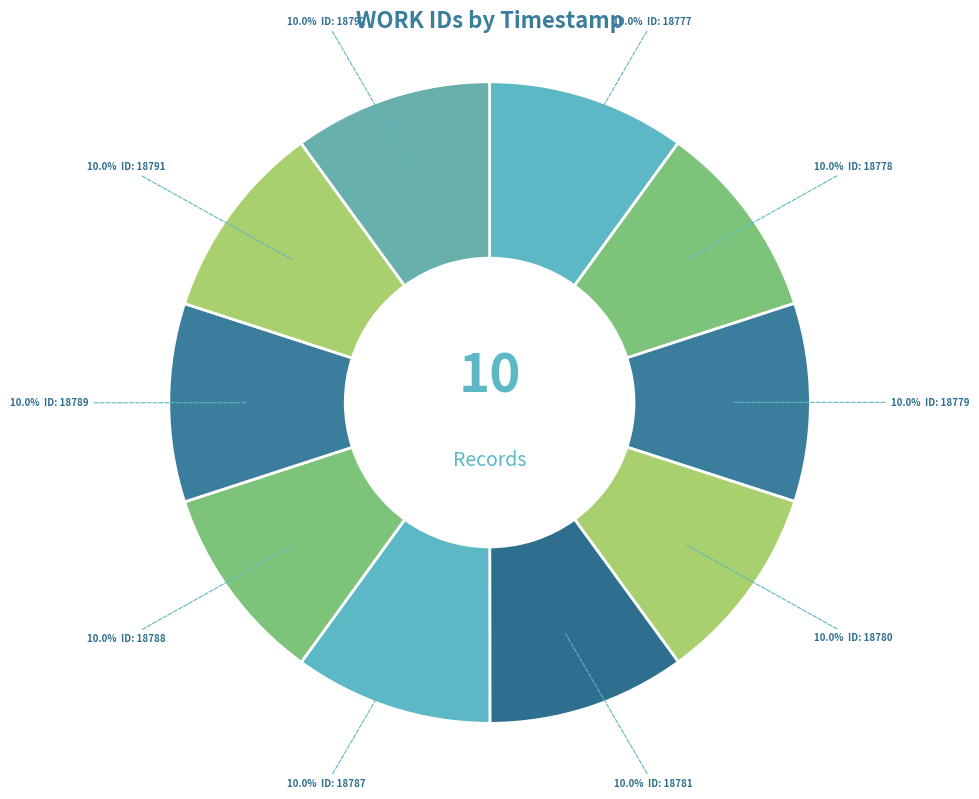

How many segments does this pie chart have?

10